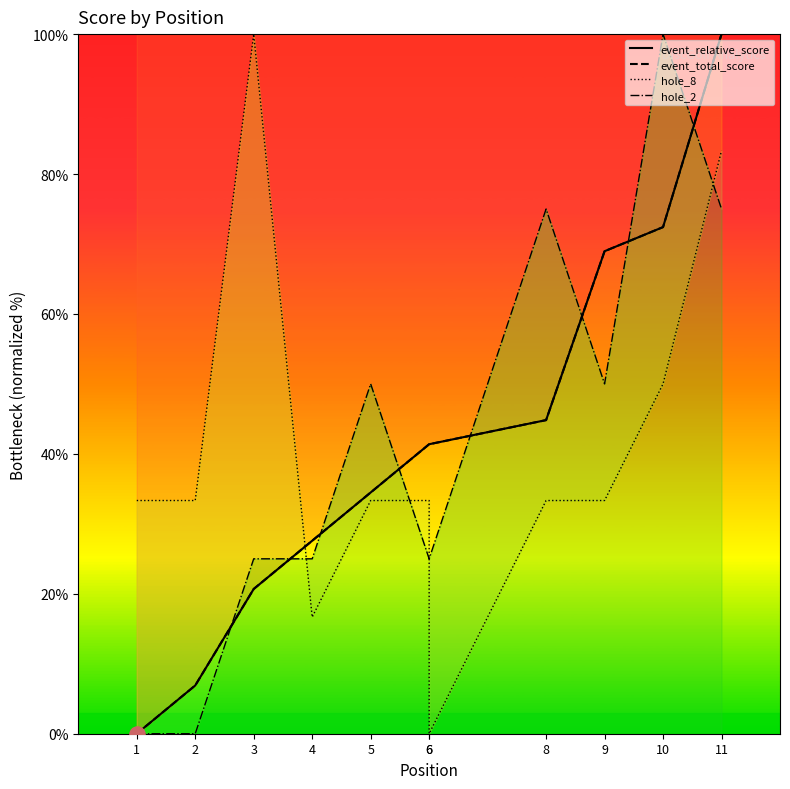

Is the value of hole_2 at 6 greater than the value of hole_8 at 5?

No